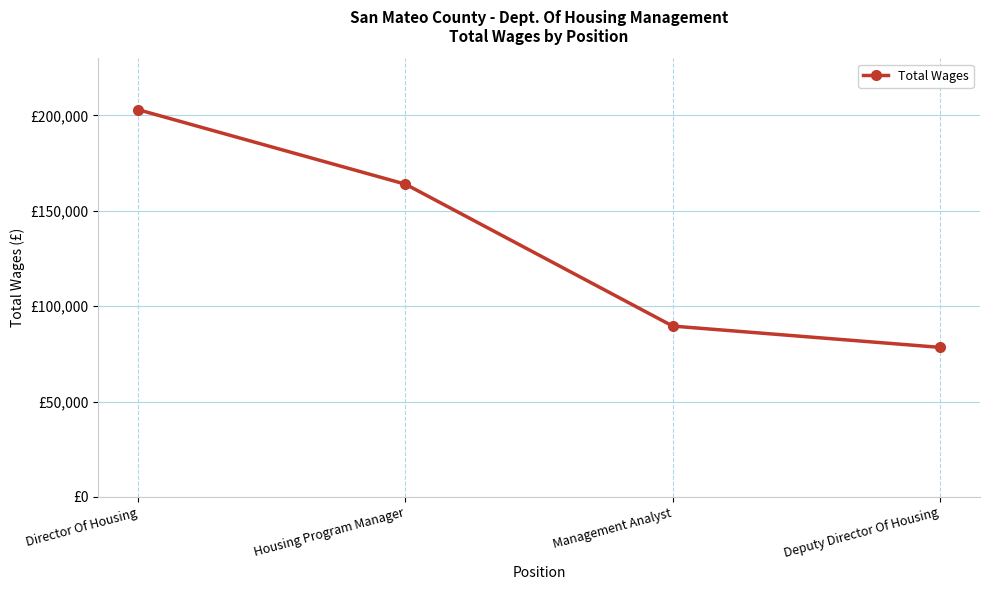

Does the chart have visible grid lines?

Yes